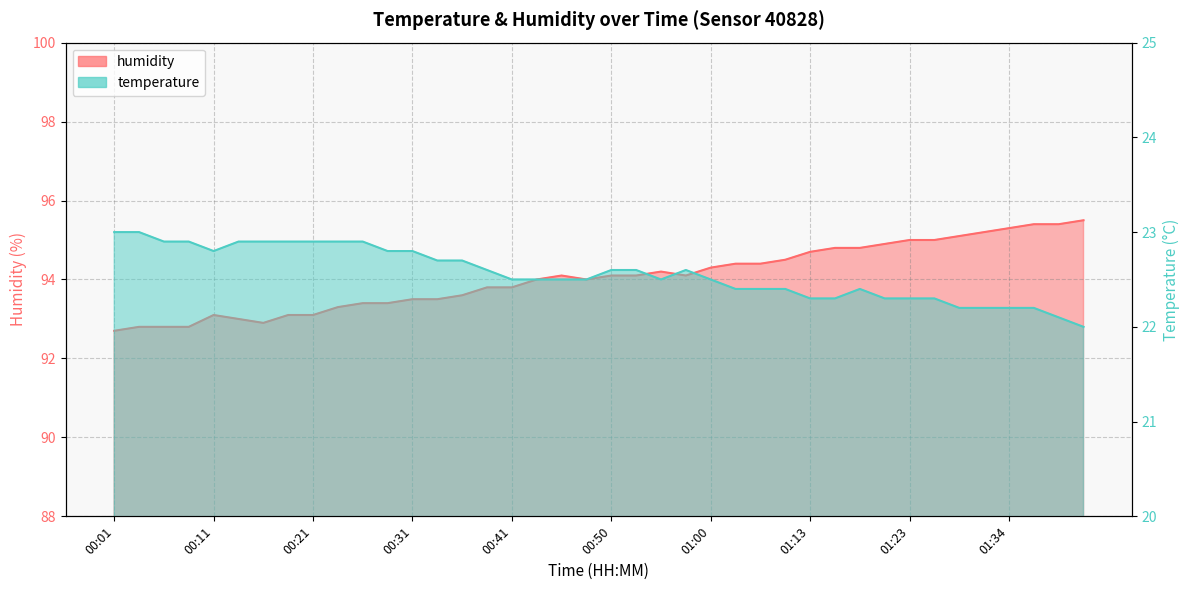

How many data points in humidity are less than 94?

17